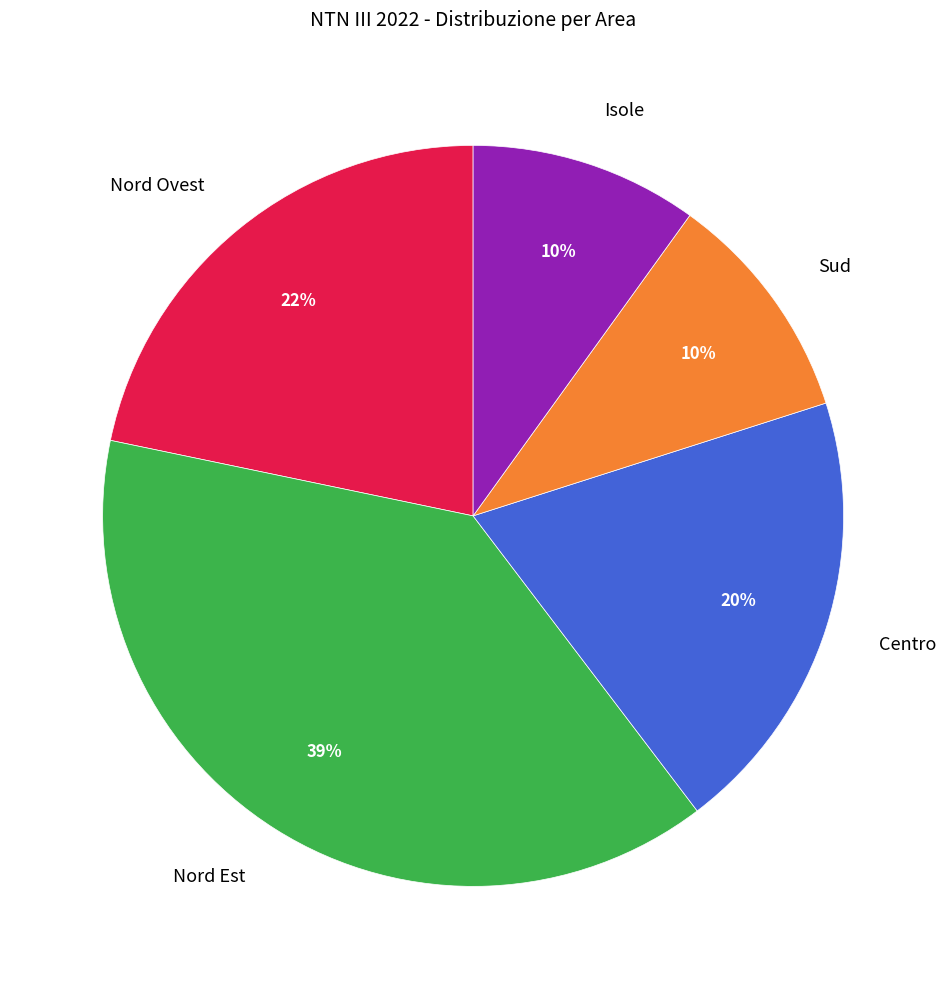

Between Centro and Nord Ovest, which is larger?

Nord Ovest